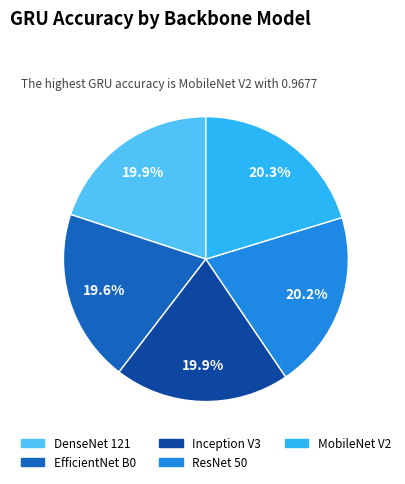

Is it true that MobileNet V2 is 20% of the pie?

True